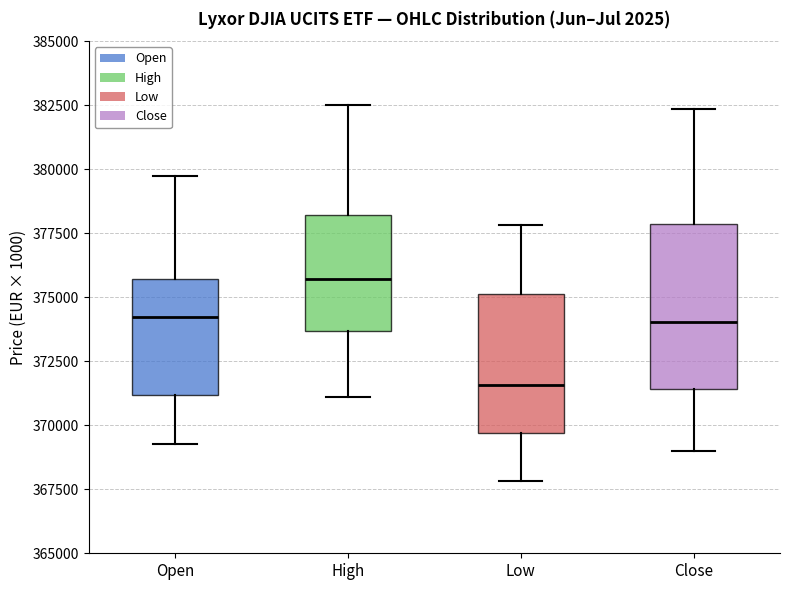

Comparing the boxes themselves (not the whiskers), which one is the tallest?

Close